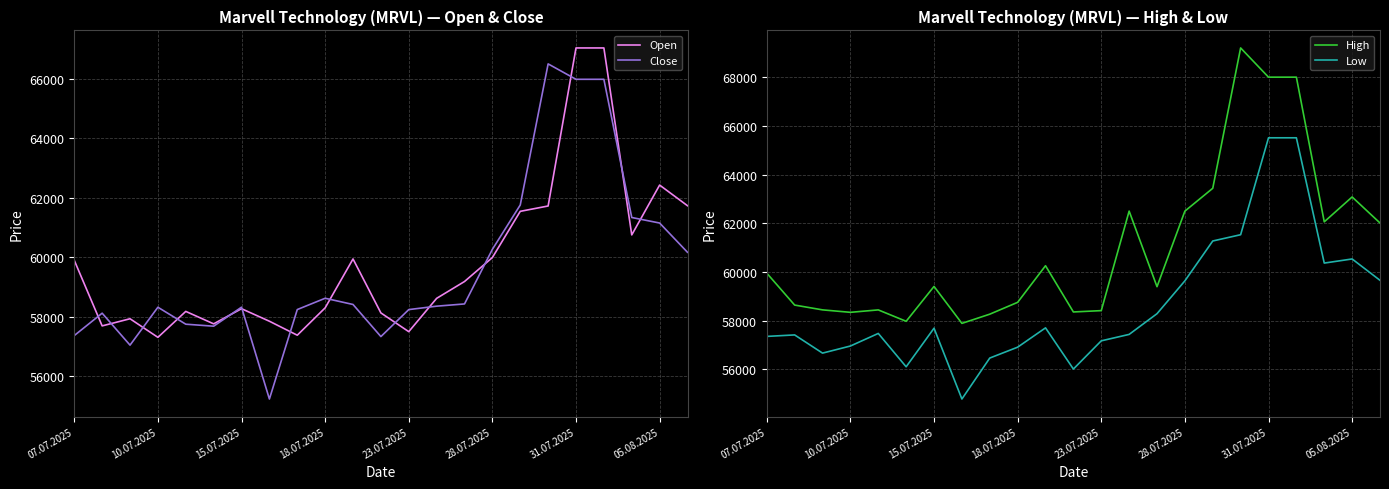

Which series has the widest spread of values?

High